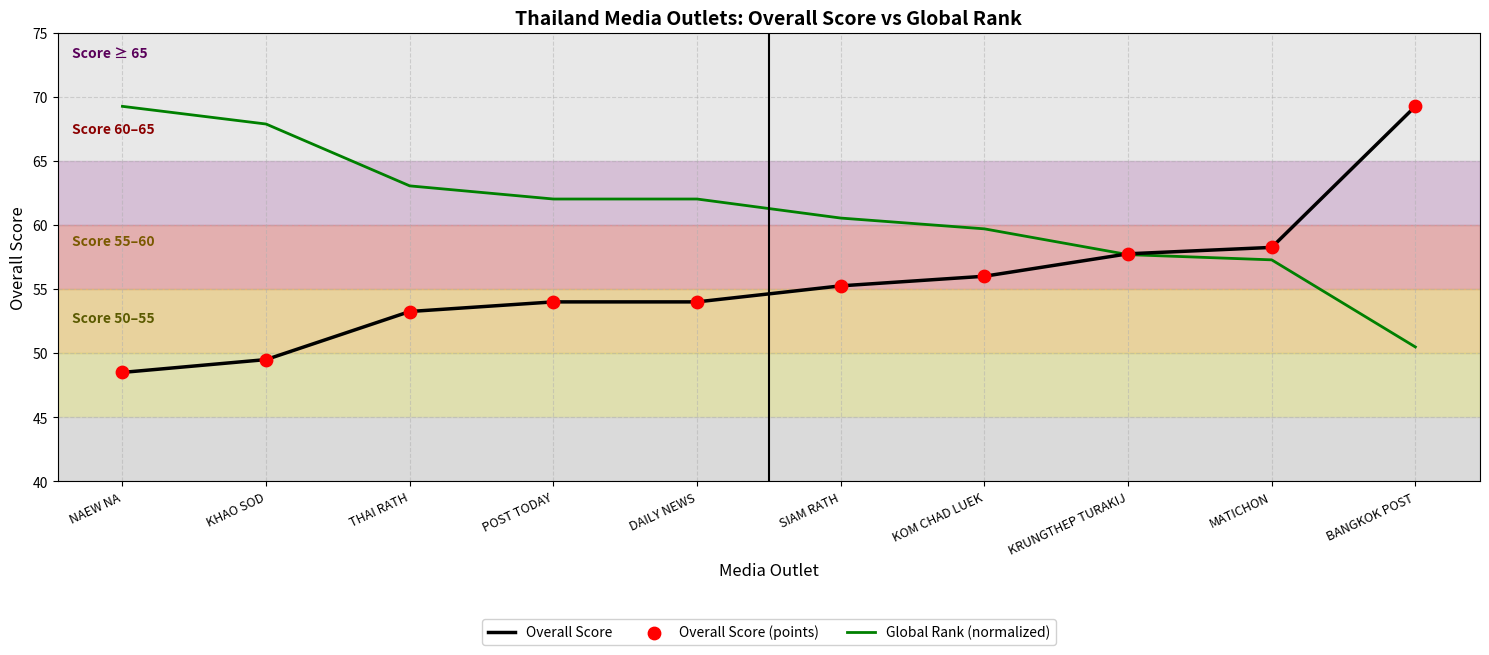

Which series has the largest total across all categories?

Global Rank (normalized)